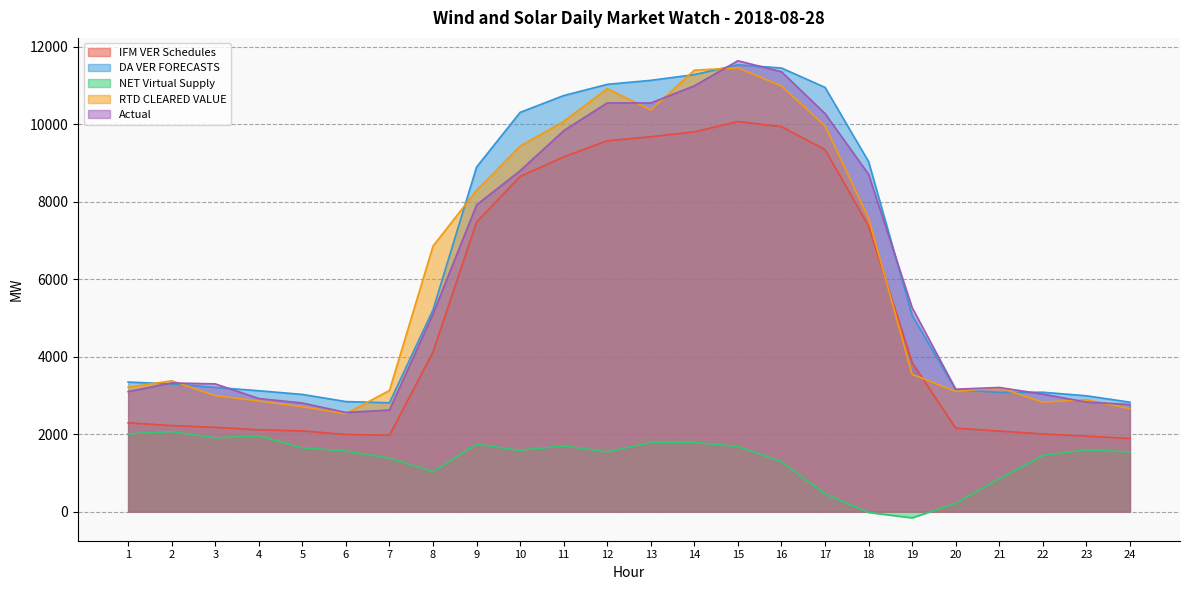

What is the approximate value of DA VER FORECASTS at 14?

11281.0